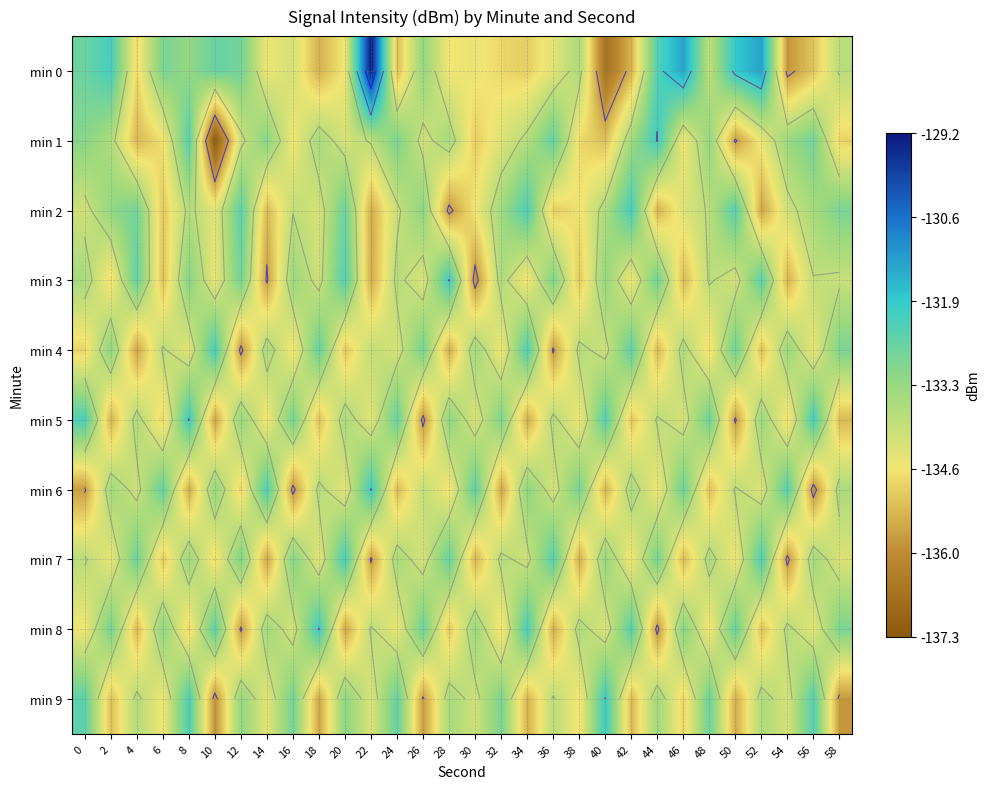

Is the value of min 4 at 10 greater than the value of min 2 at 34?

Yes